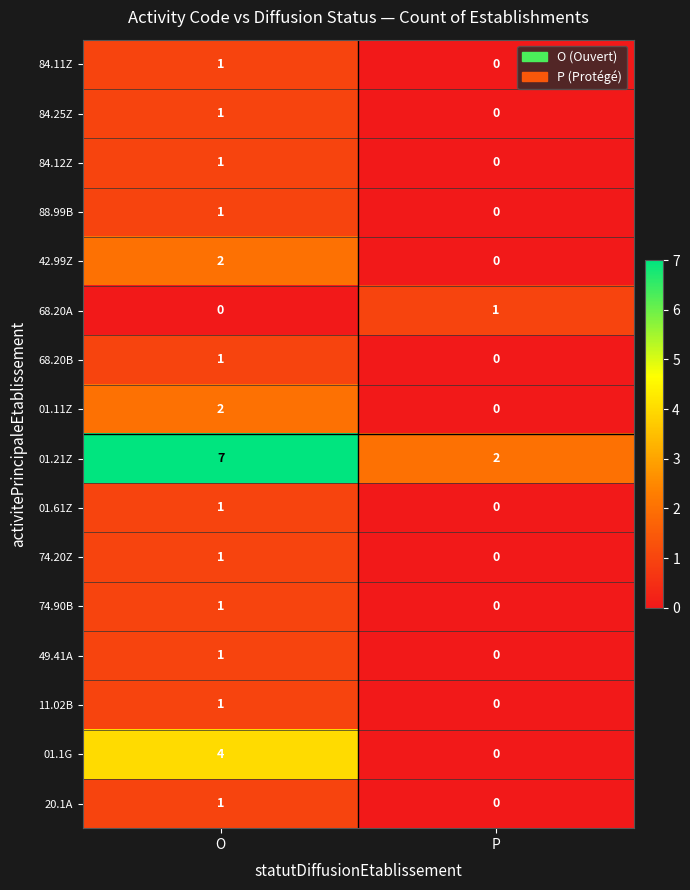

The value of 74.90B at O is 2. True or false?

False